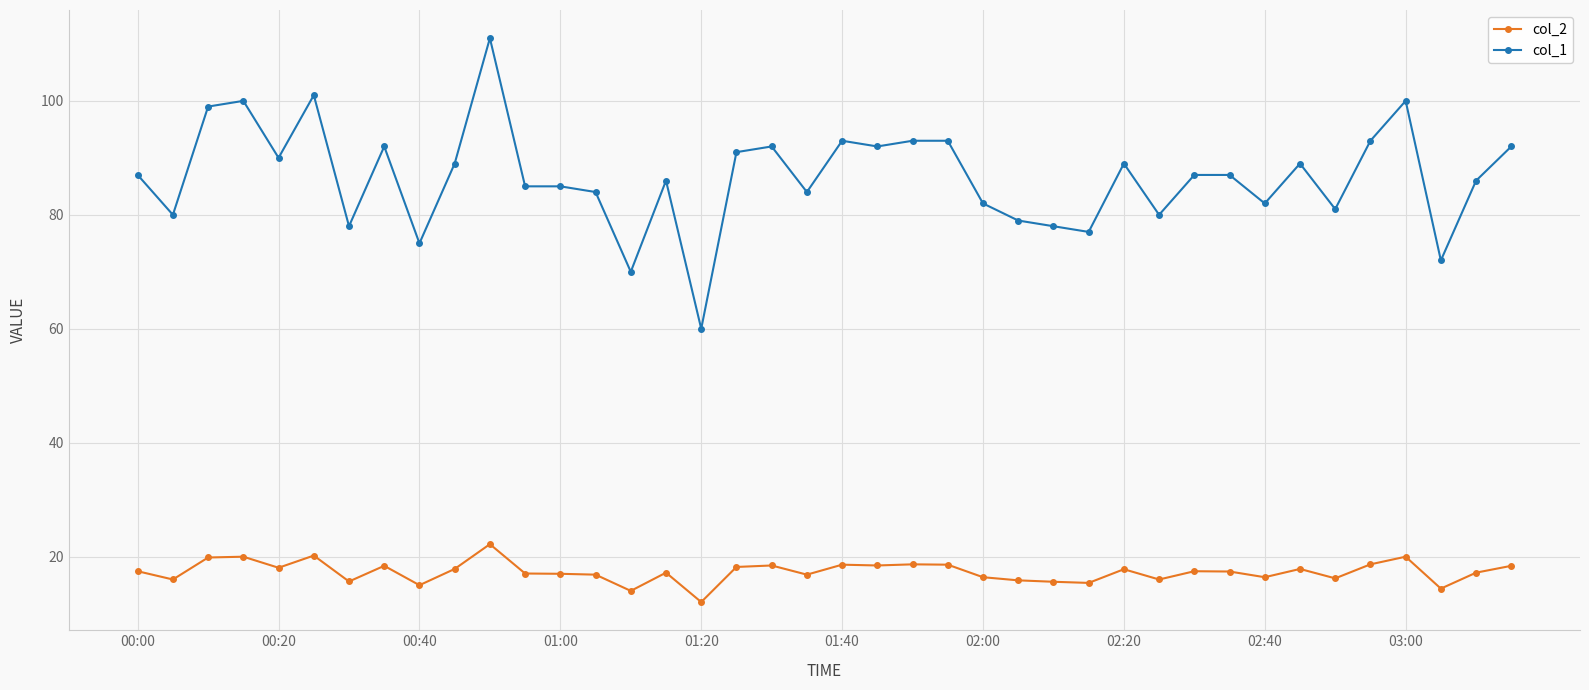

True or false: col_1 has more than 1 interior local peaks.

True